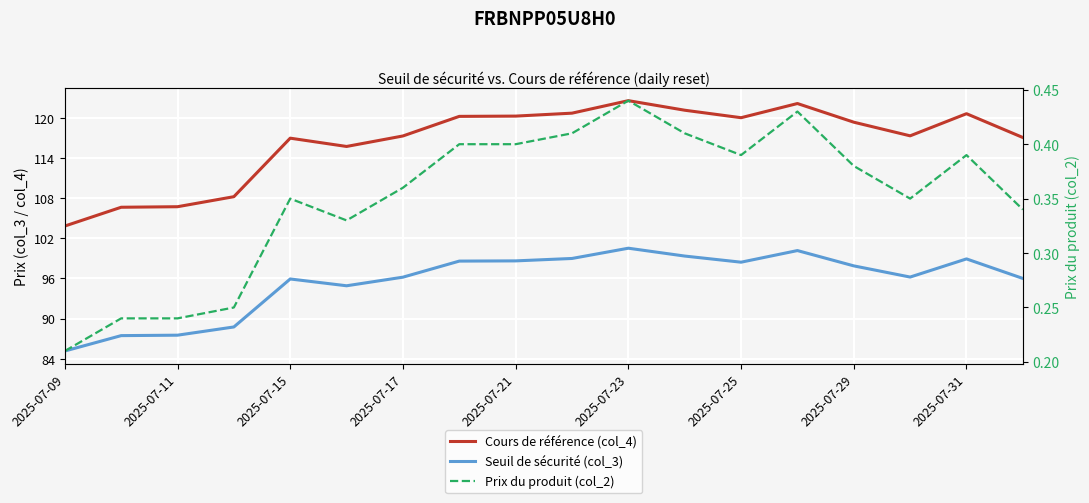

The value of Prix du produit (col_2) at 2025-07-31 is 0.7. True or false?

False